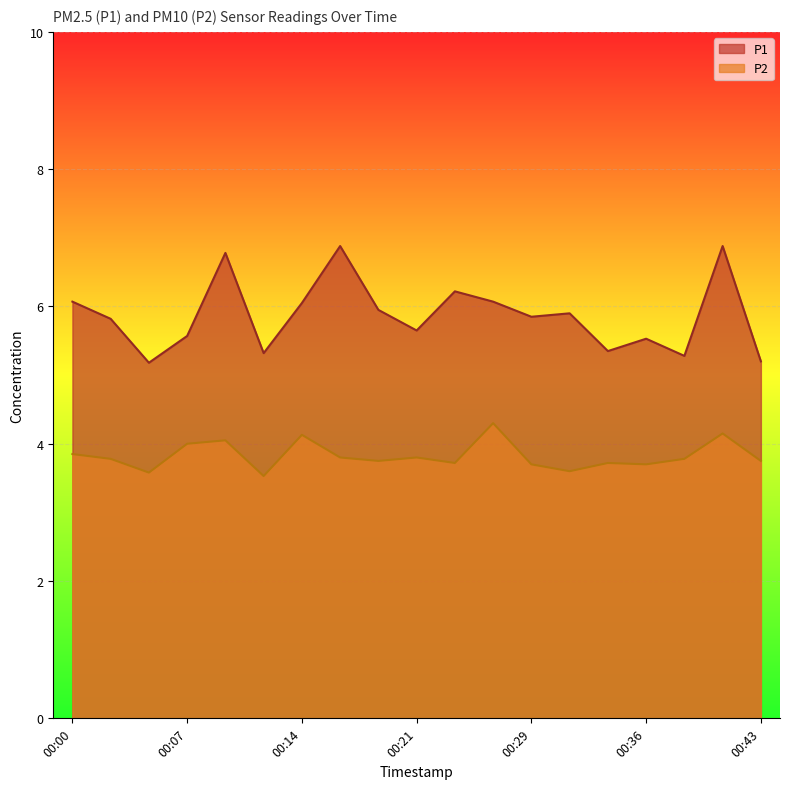

At which label does P1 reach its peak?

00:17